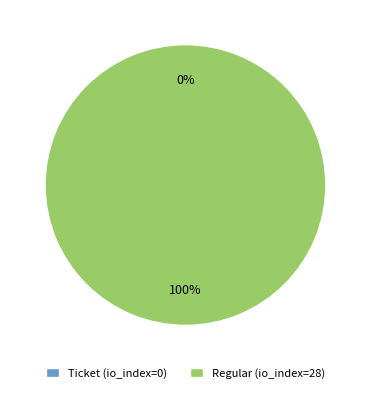

Between Ticket (io_index=0) and Regular (io_index=28), which is larger?

Regular (io_index=28)